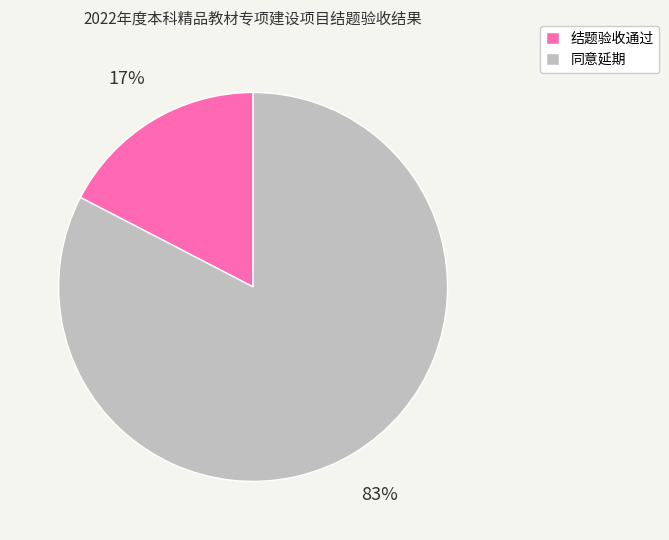

To the nearest percent, what portion does 同意延期 represent?

83%